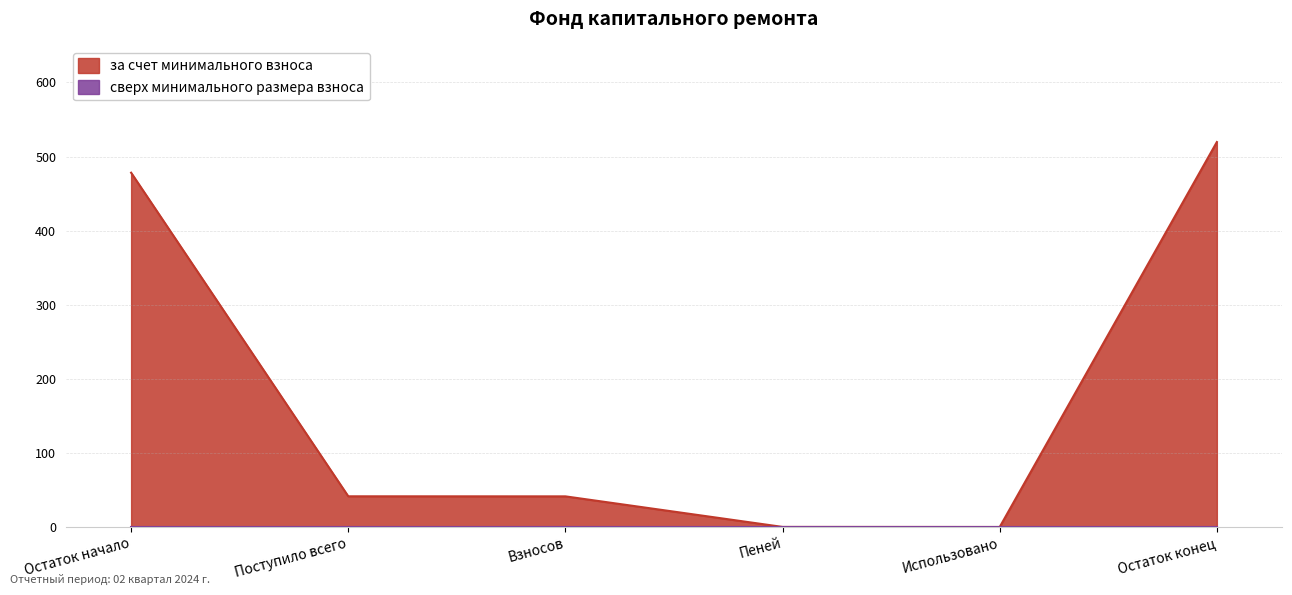

Reading left to right, extract all data points from this chart.

Остаток начало=478.1	Поступило всего=41.4	Взносов=41.3	Пеней=0.1	Использовано=0.0	Остаток конец=519.5